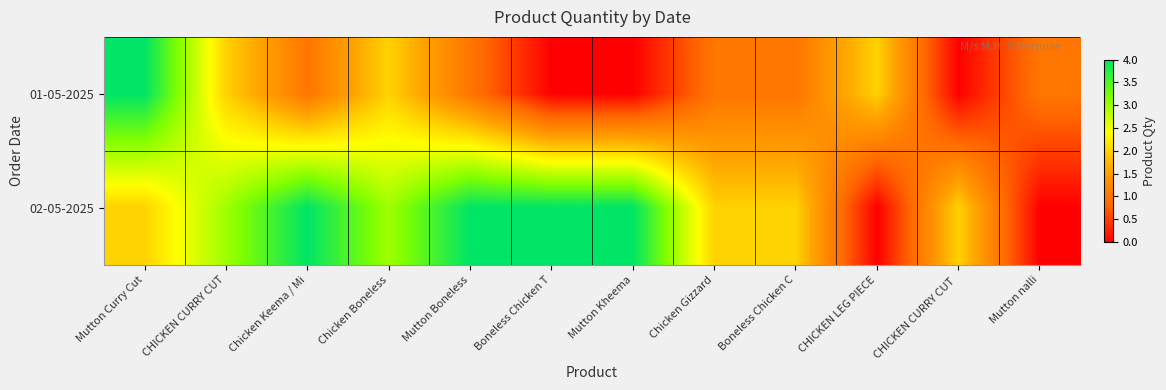

Which has a higher value, Mutton Kheema or Mutton Boneless?

Mutton Boneless